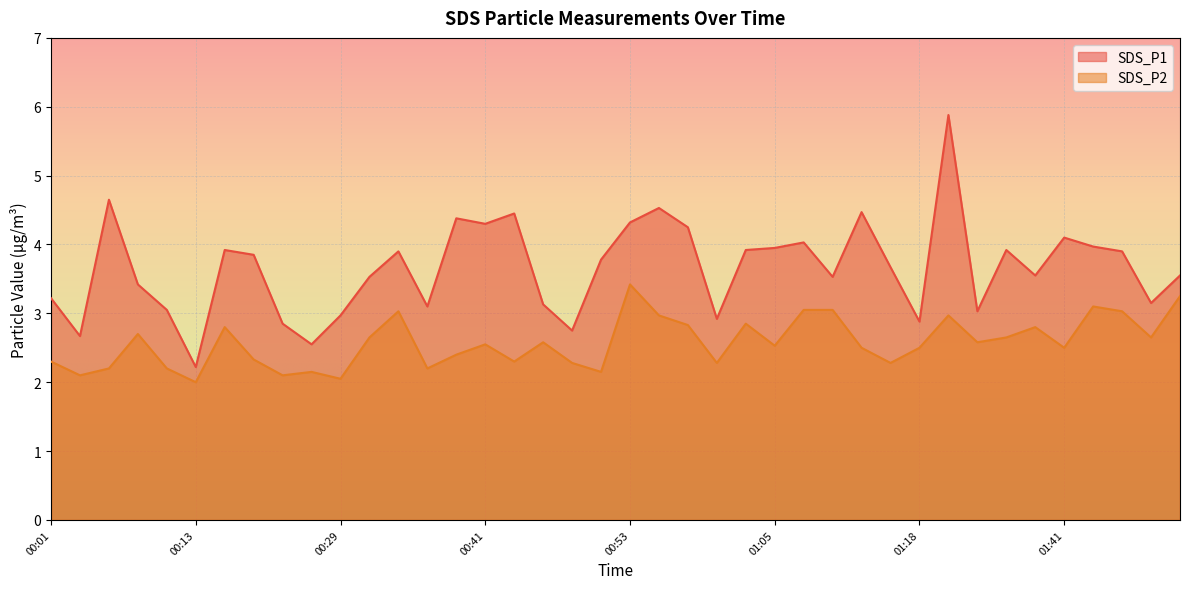

True or false: SDS_P2 and SDS_P1 intersect in this chart.

False